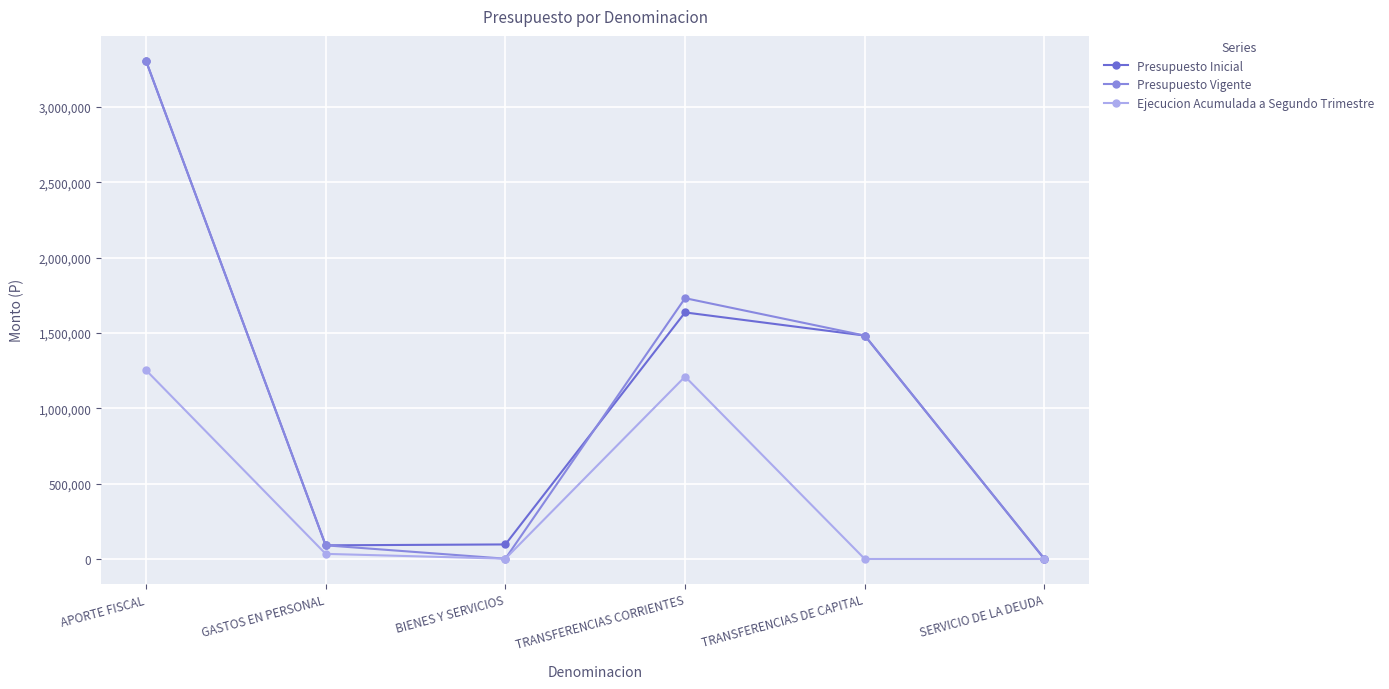

What is the label of the 4th point from the left?

TRANSFERENCIAS CORRIENTES